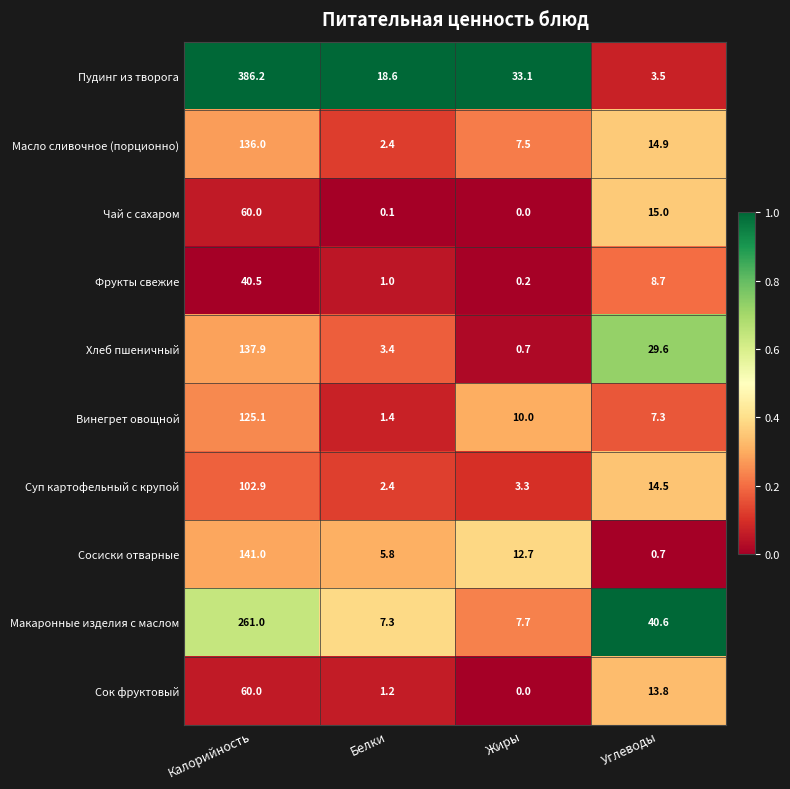

Which series has the largest total across all categories?

Пудинг из творога